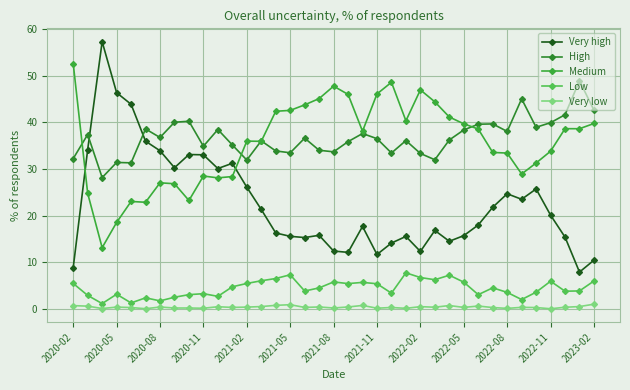

True or false: High and Very low intersect in this chart.

False